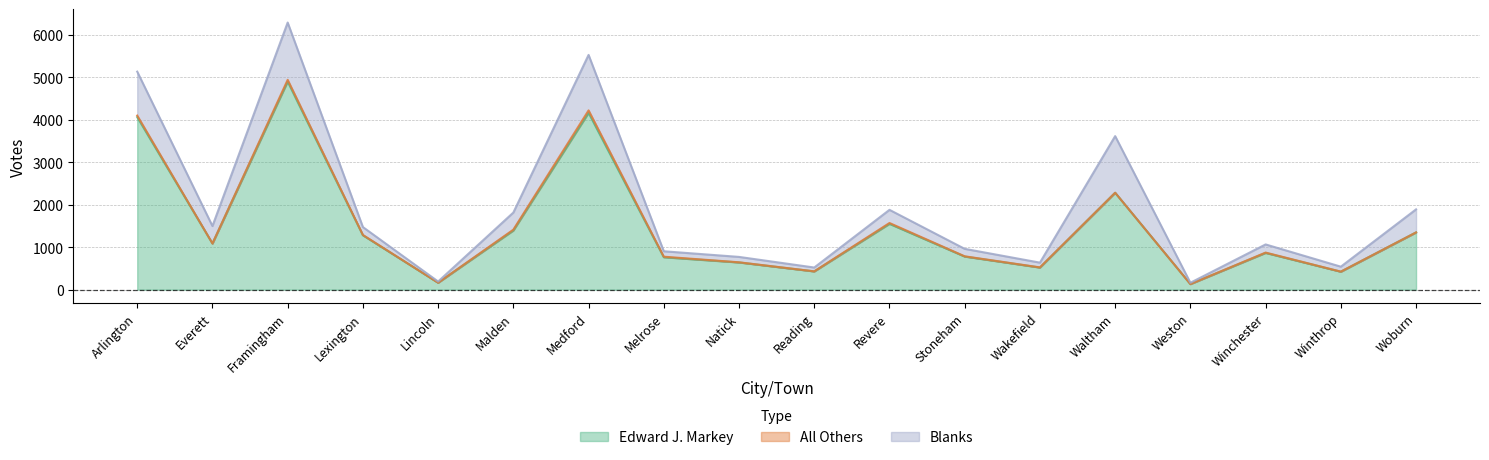

Between Melrose and Arlington, which is larger?

Arlington